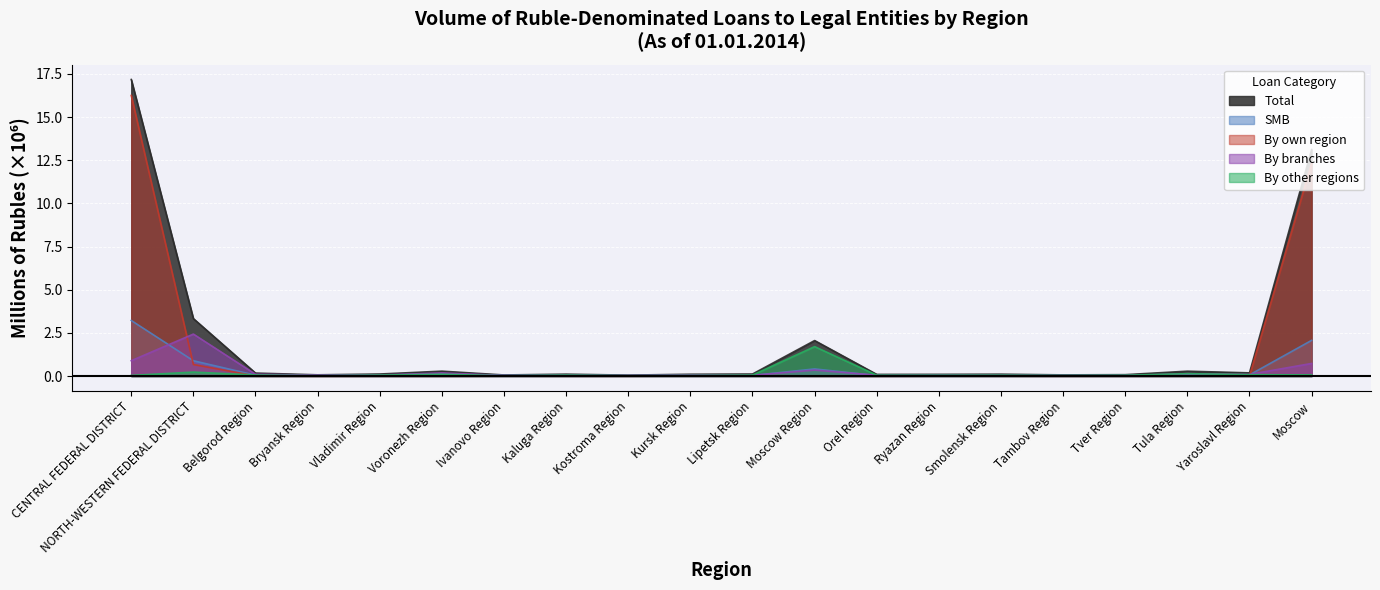

Reading left to right, what are all the values shown in this chart?

Total: 17.2	3.3	0.2	0.1	0.1	0.3	0.1	0.1	0.1	0.1	0.1	2.1	0.1	0.1	0.1	0.1	0.1	0.3	0.2	13.1
SMB: 3.2	0.9	0.0	0.0	0.1	0.1	0.0	0.0	0.0	0.0	0.0	0.4	0.0	0.0	0.0	0.0	0.0	0.1	0.1	2.1
By own region: 16.3	0.7	0.0	0.0	0.0	0.0	0.0	0.0	0.0	0.0	0.0	0.0	0.0	0.0	0.0	0.0	0.0	0.0	0.0	12.3
By branches: 0.9	2.4	0.1	0.1	0.1	0.2	0.0	0.0	0.0	0.1	0.0	0.3	0.0	0.0	0.0	0.0	0.0	0.1	0.1	0.7
By other regions: 0.0	0.2	0.1	0.0	0.1	0.1	0.0	0.1	0.0	0.0	0.1	1.7	0.0	0.0	0.1	0.0	0.0	0.1	0.1	0.1